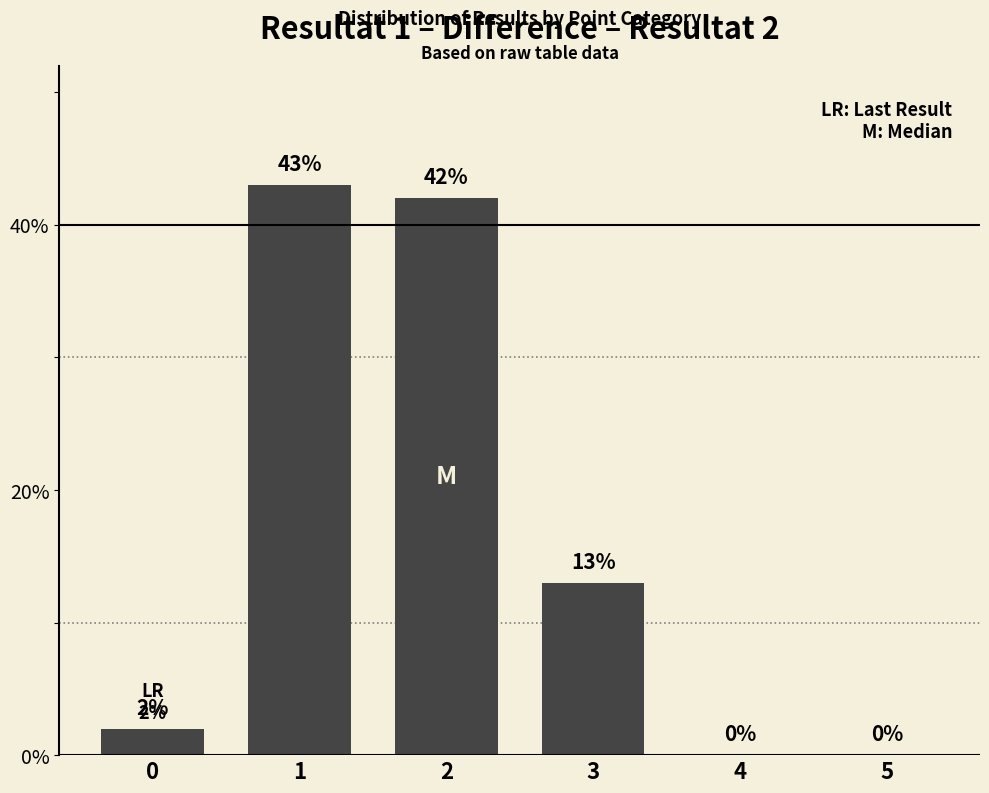

What is the sum of all values?

100